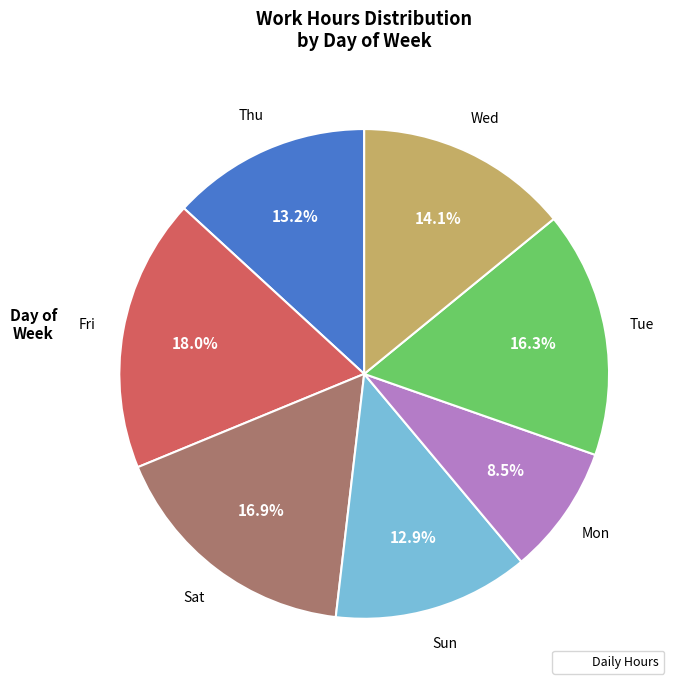

How many slices are in this pie chart?

7